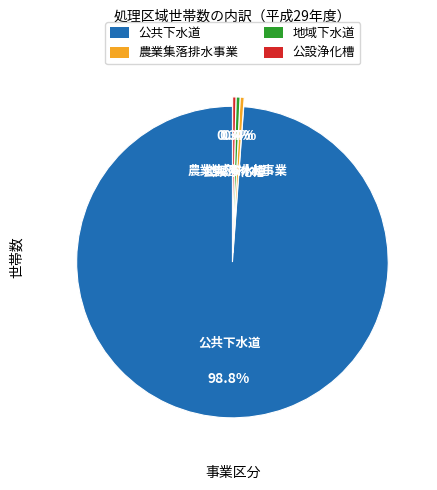

To the nearest percent, what is the combined percentage of 農業集落排水事業 and 公共下水道?

99%